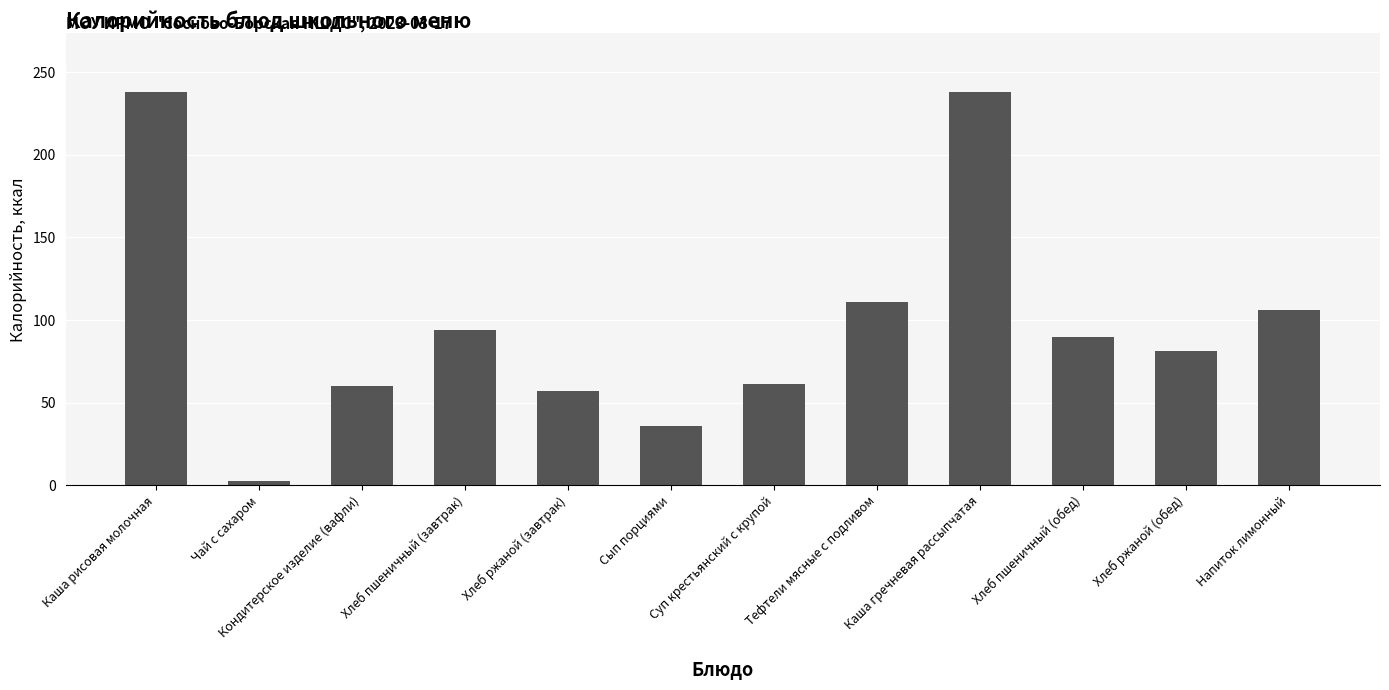

How many categories are shown in the chart?

12